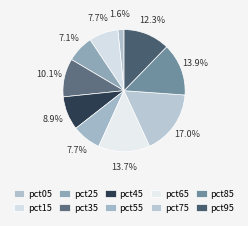

What is the largest slice in the pie chart?

pct75